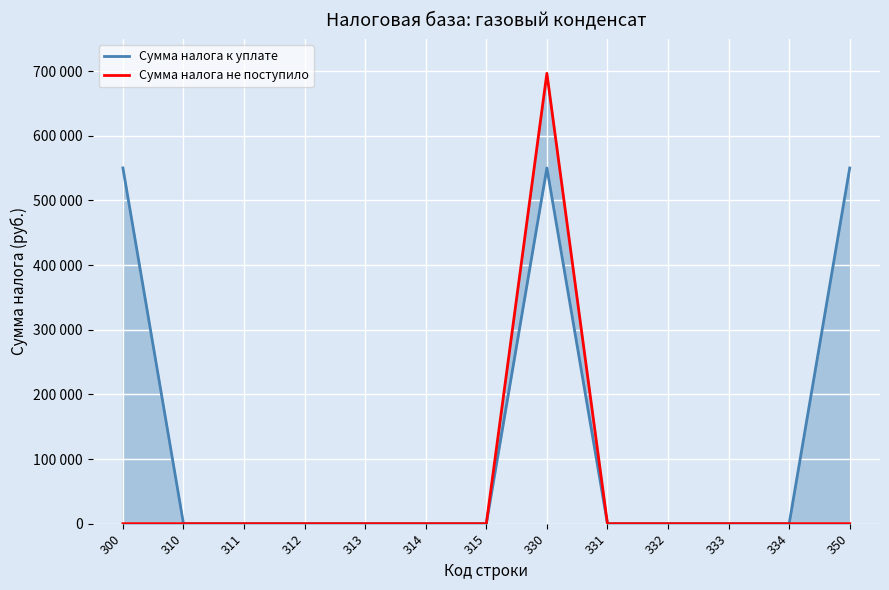

True or false: Сумма налога к уплате and Сумма налога не поступило cross at least once.

False